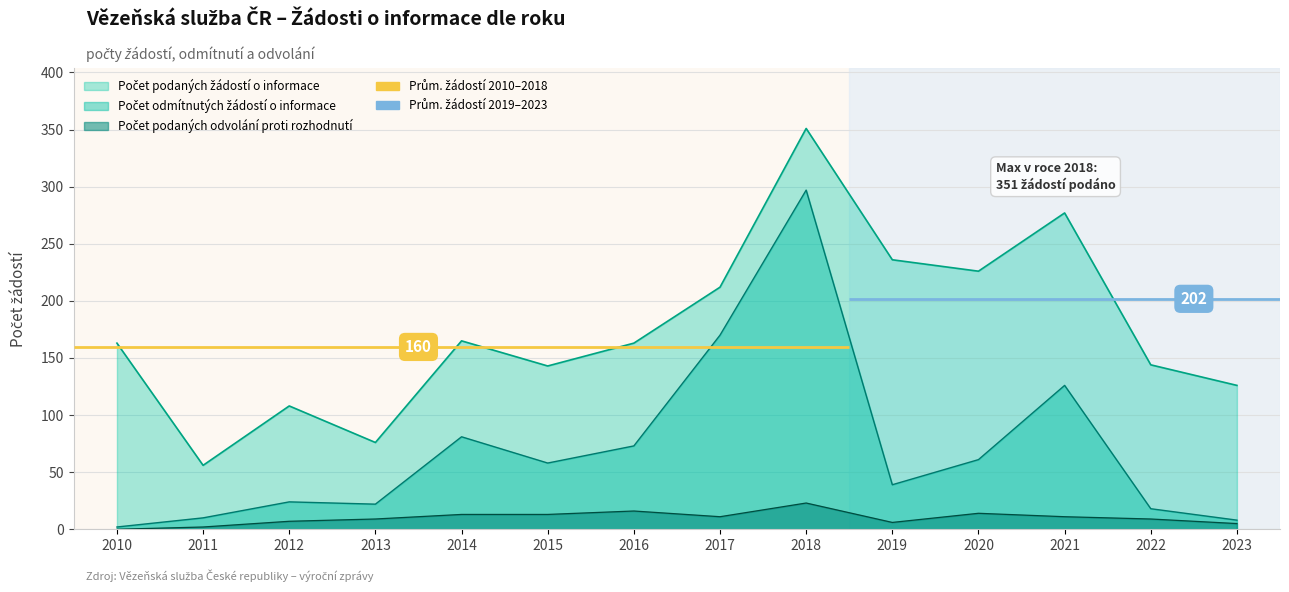

What is the difference between the Počet podaných žádostí o informace values at 2011 and 2014?

109